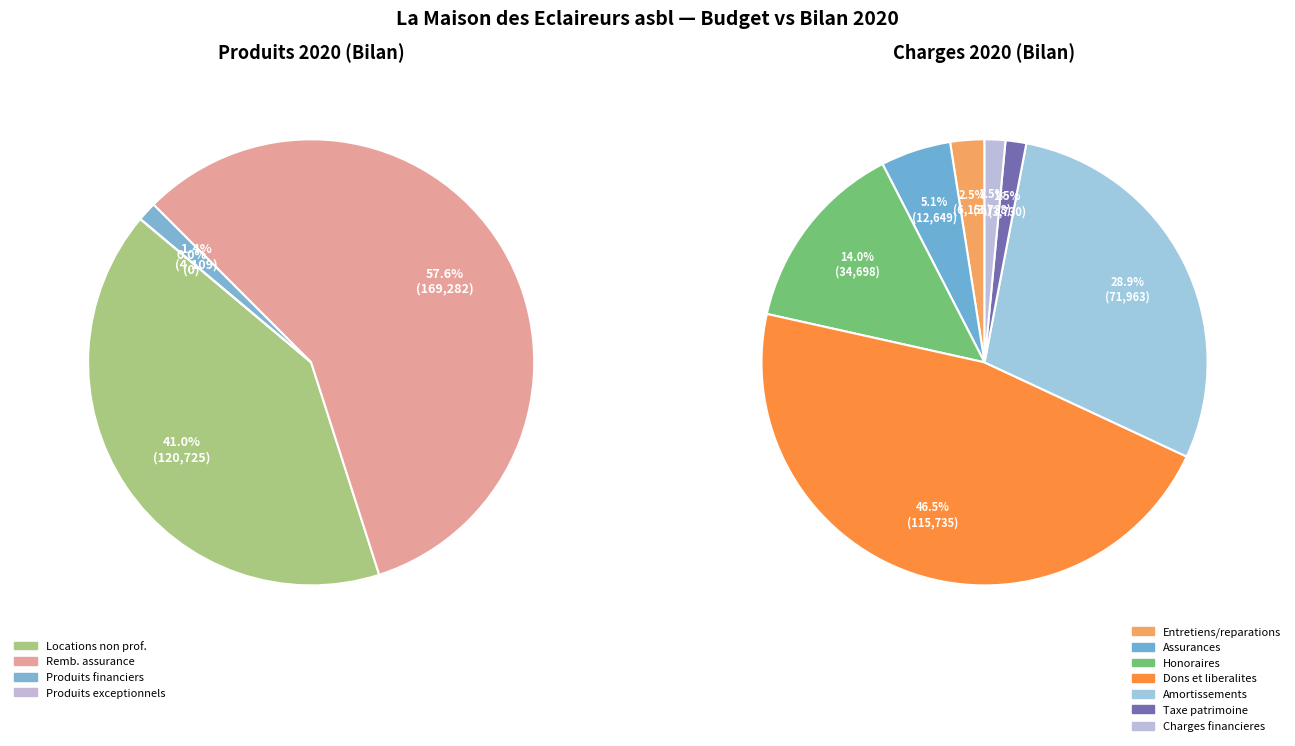

Does any single category account for the majority?

Yes